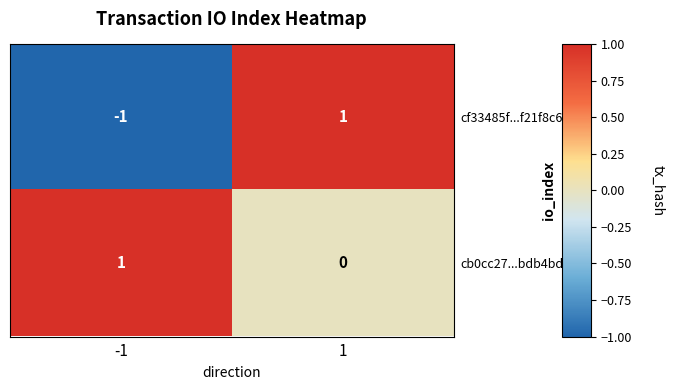

Which series has the largest total across all categories?

cb0cc27...bdb4bdf